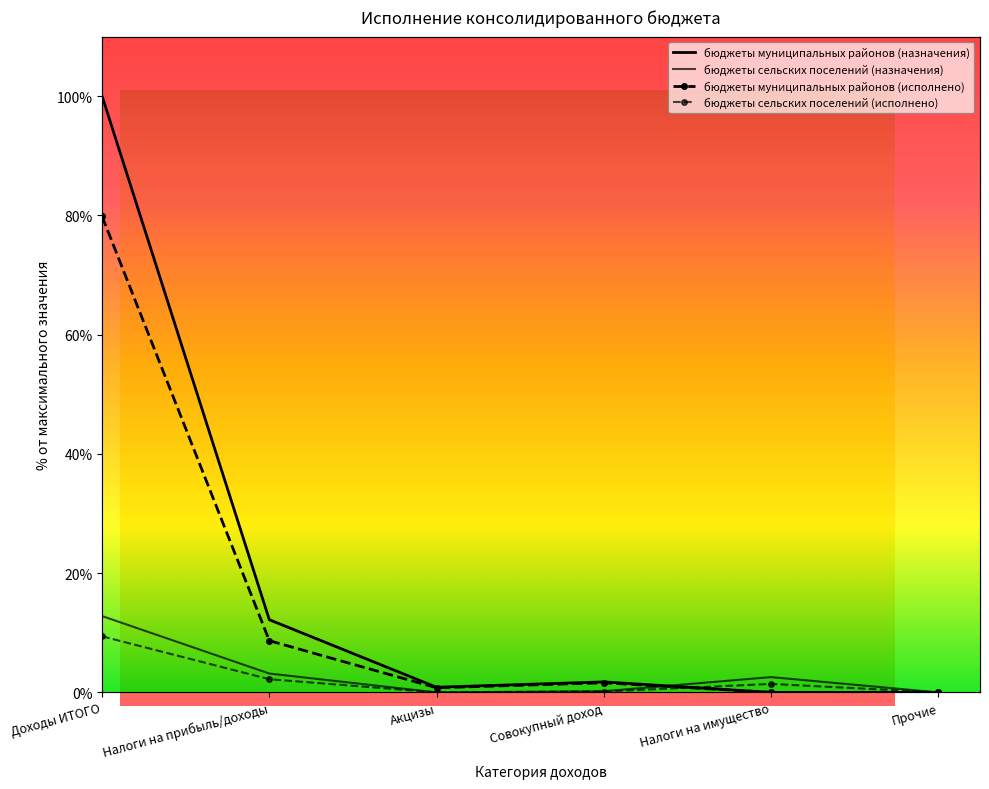

Reading left to right, extract all data points from this chart.

бюджеты муниципальных районов (назначения): 100.0	12.2	0.9	1.8	0.0	0.0
бюджеты сельских поселений (назначения): 12.8	3.2	0.0	0.2	2.6	0.0
бюджеты муниципальных районов (исполнено): 79.8	8.7	0.8	1.6	0.0	0.0
бюджеты сельских поселений (исполнено): 9.4	2.2	0.0	0.1	1.4	0.0